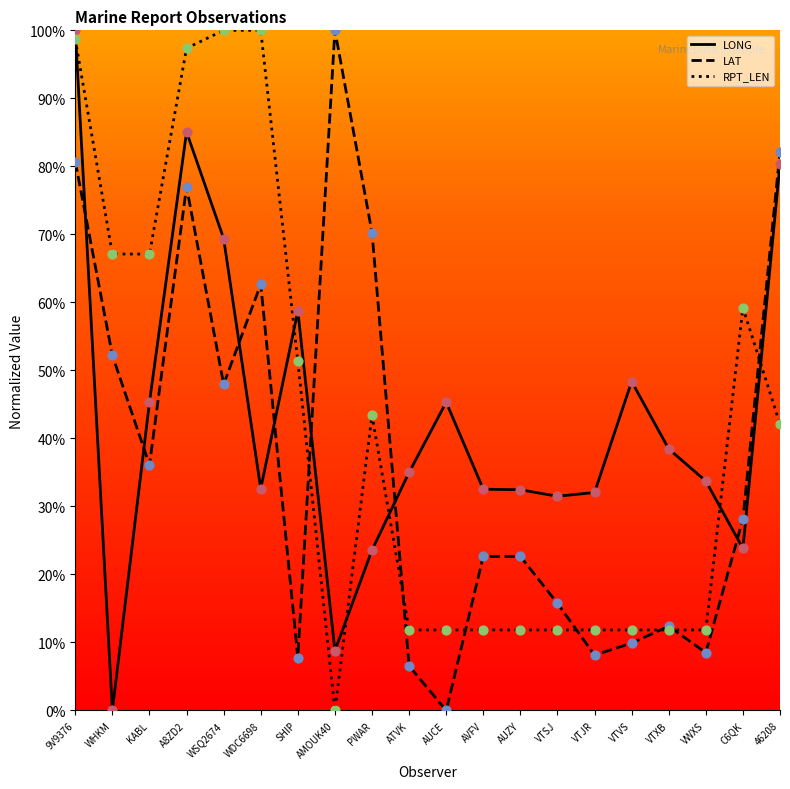

What are all the series names shown in the legend?

LONG, LAT, RPT_LEN